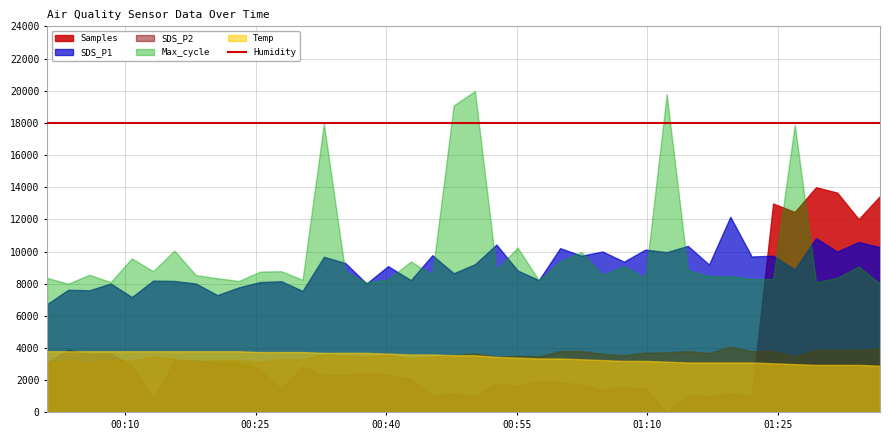

True or false: Temp has more than 2 points higher than both neighbors.

False